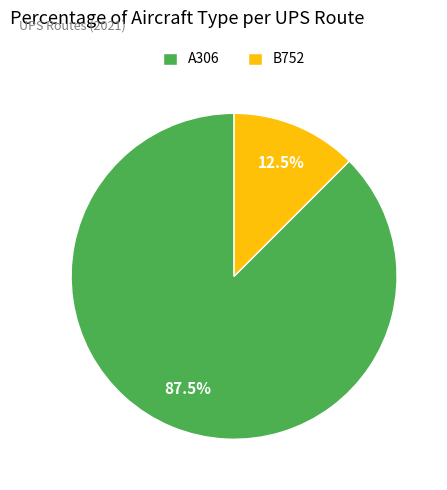

Does B752 account for over 50% of the chart?

No